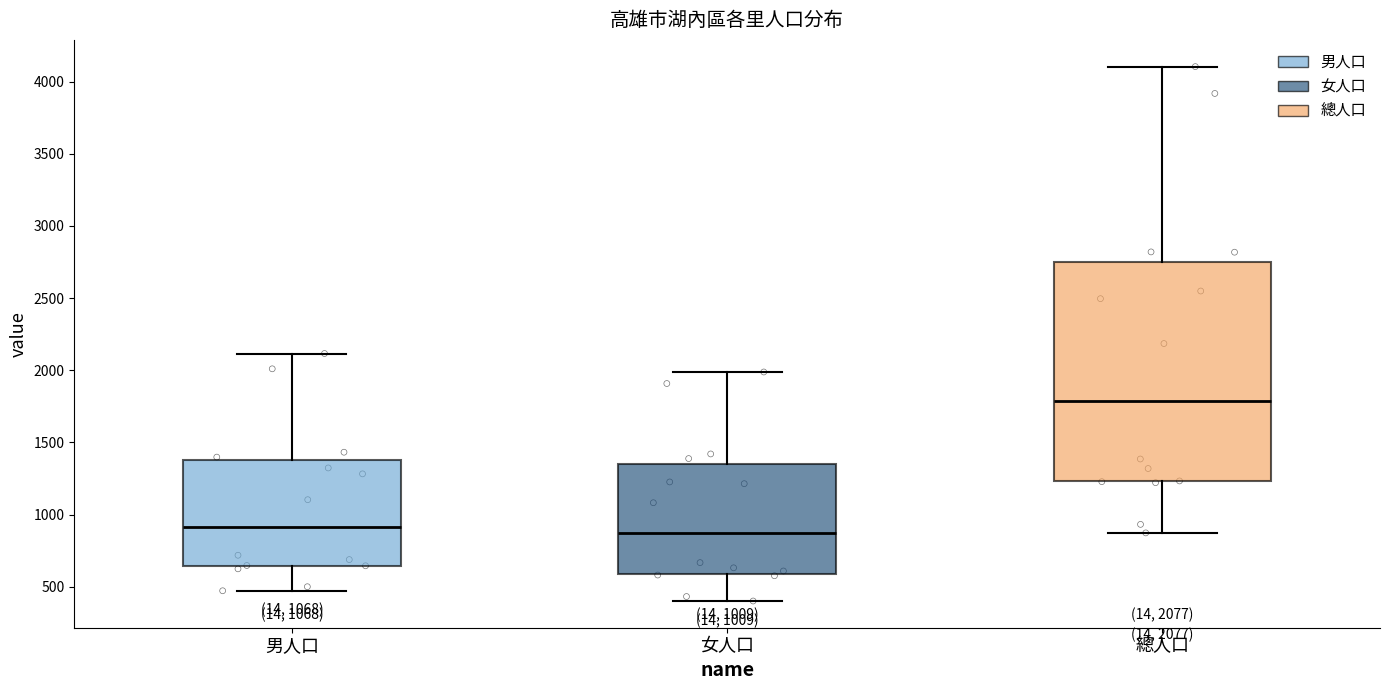

Which box's median line is the highest?

總人口